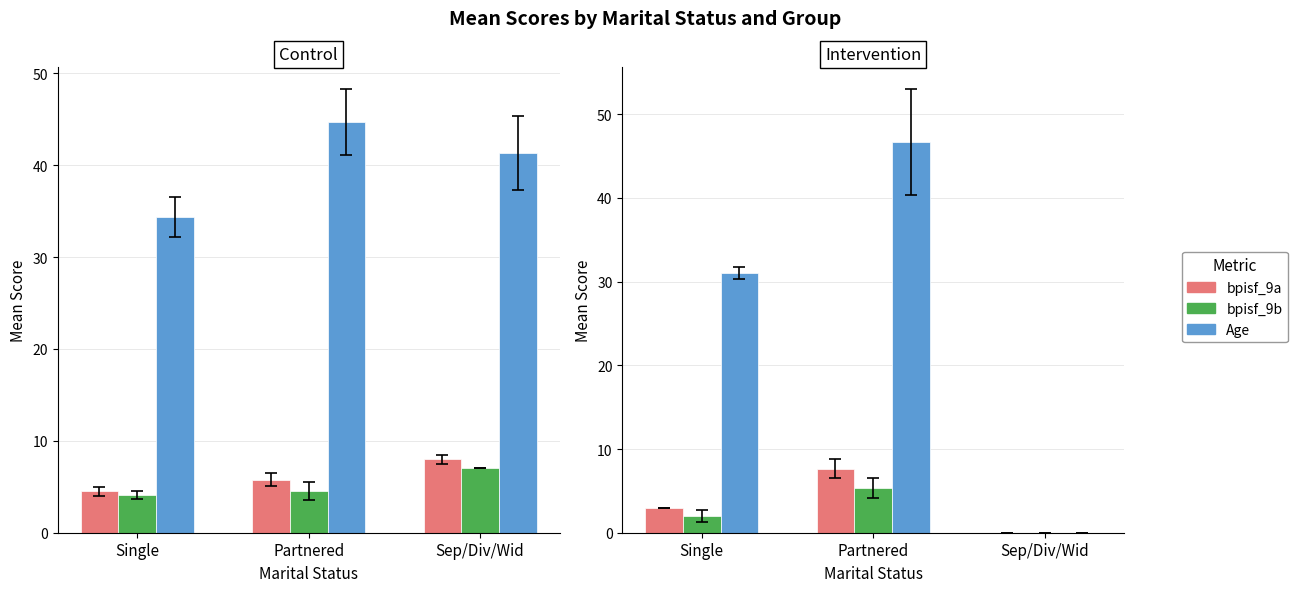

How many bars are there in each group?

3